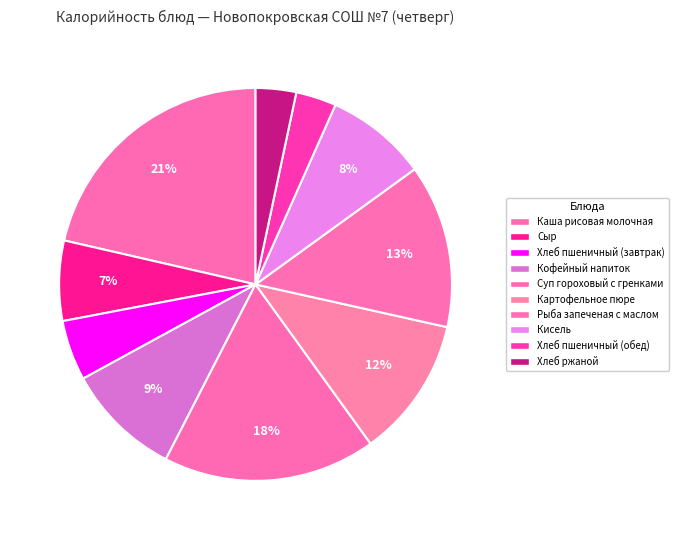

Count the number of slices in the pie.

10